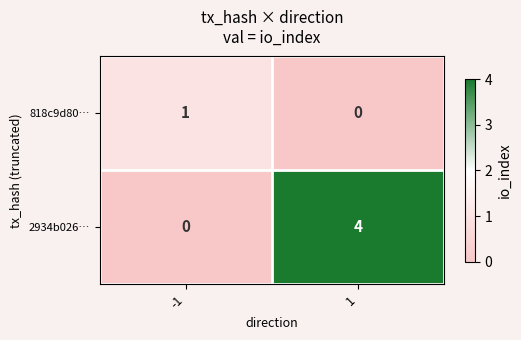

True or false: 2934b026… has a value of 4 at 1.

True